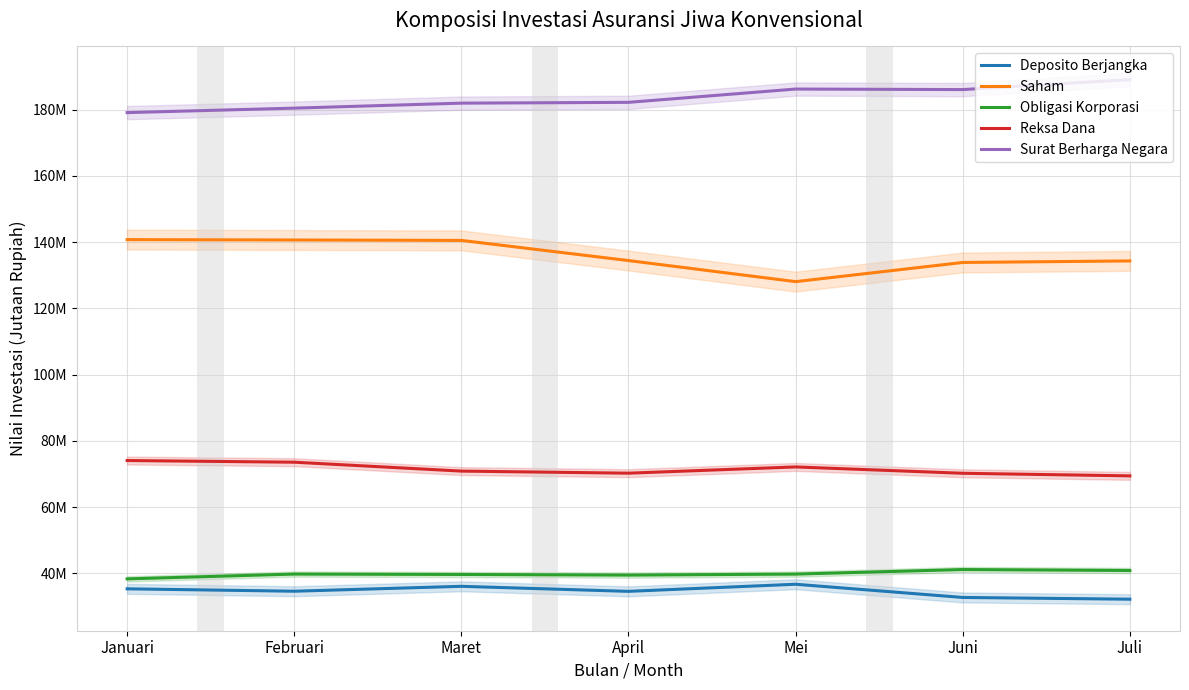

What is the maximum value for Deposito Berjangka?

36700907.2